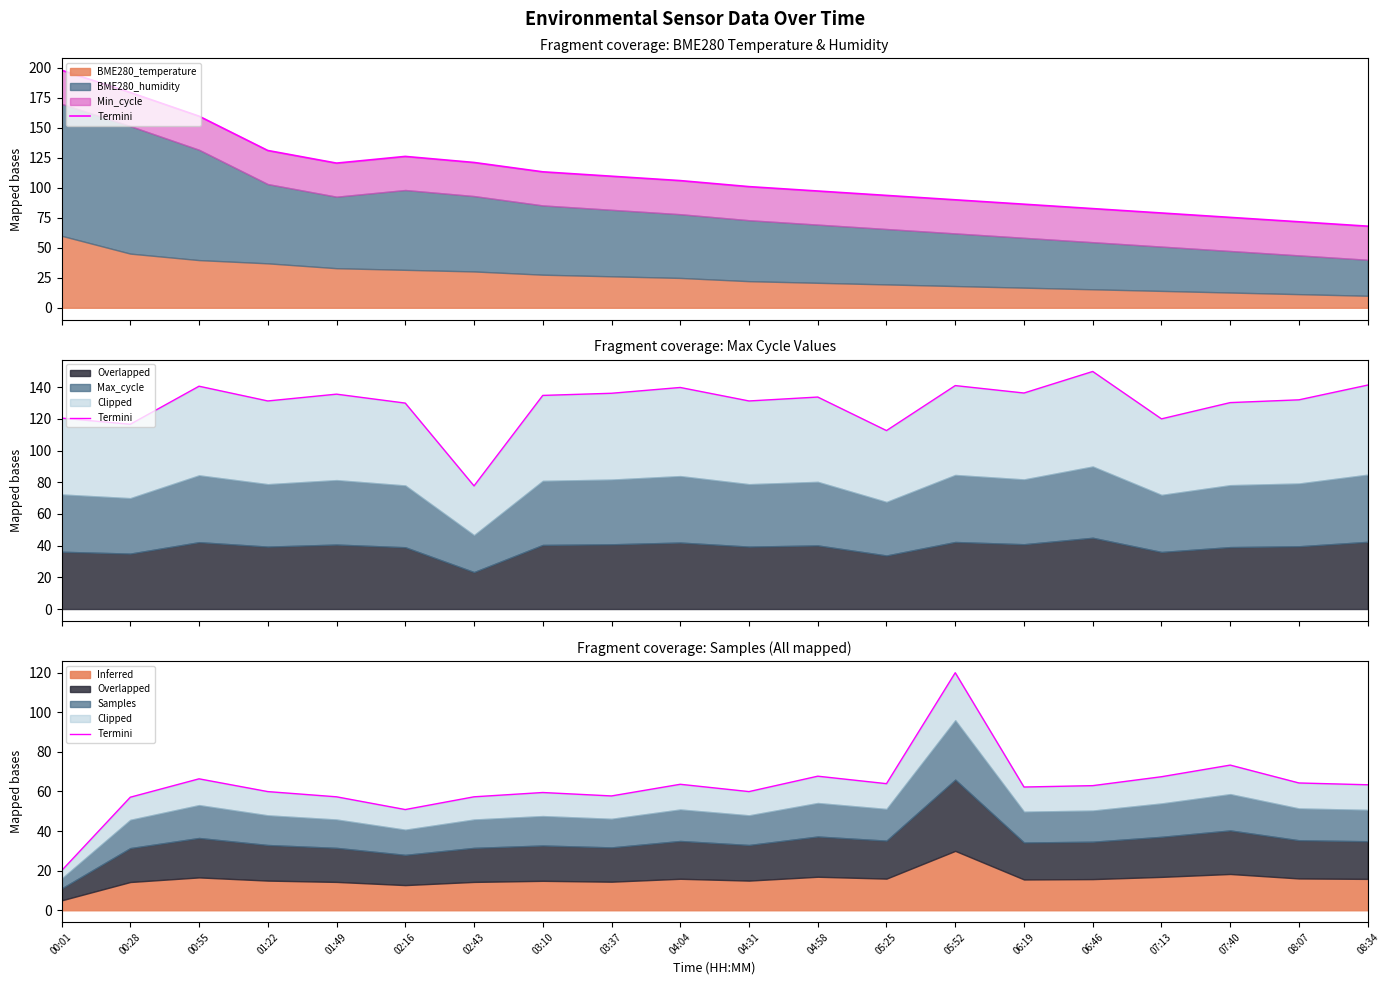

How many interior local valleys (lower than both neighbors) does the data have?

5